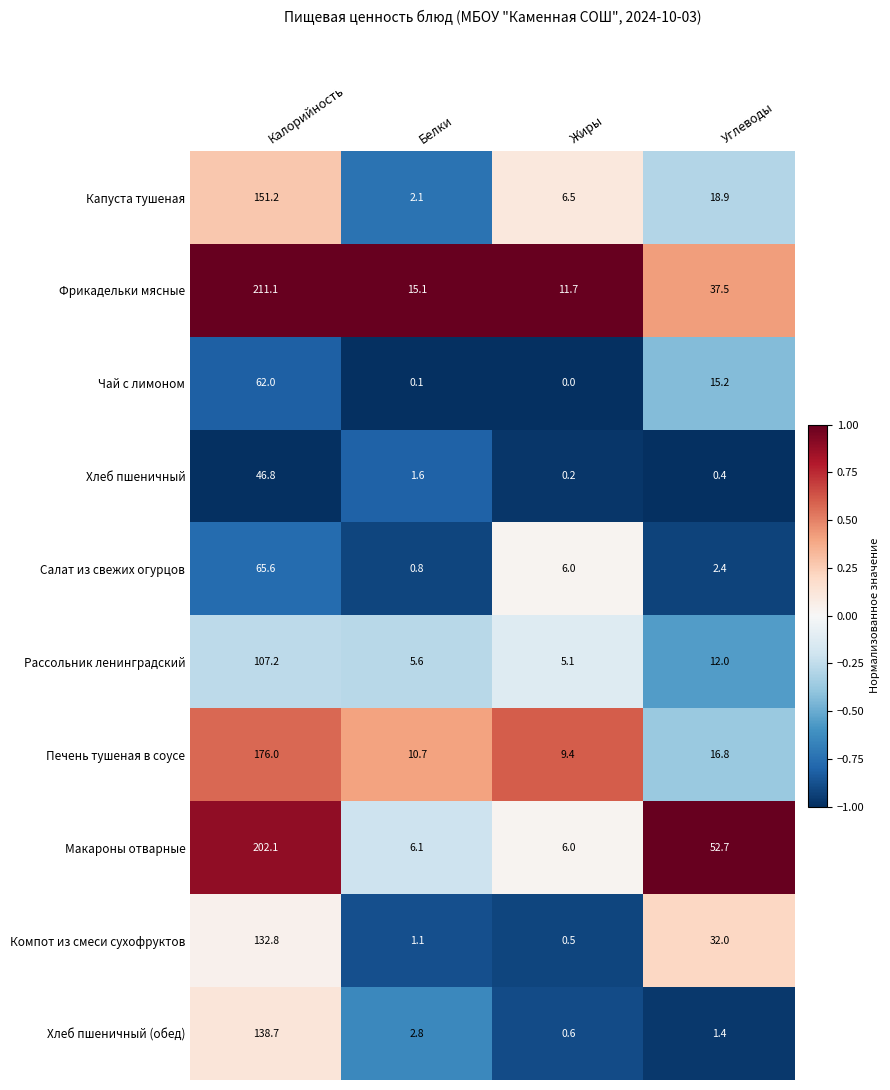

What is the spread (max minus min) of values at Калорийность?

164.3